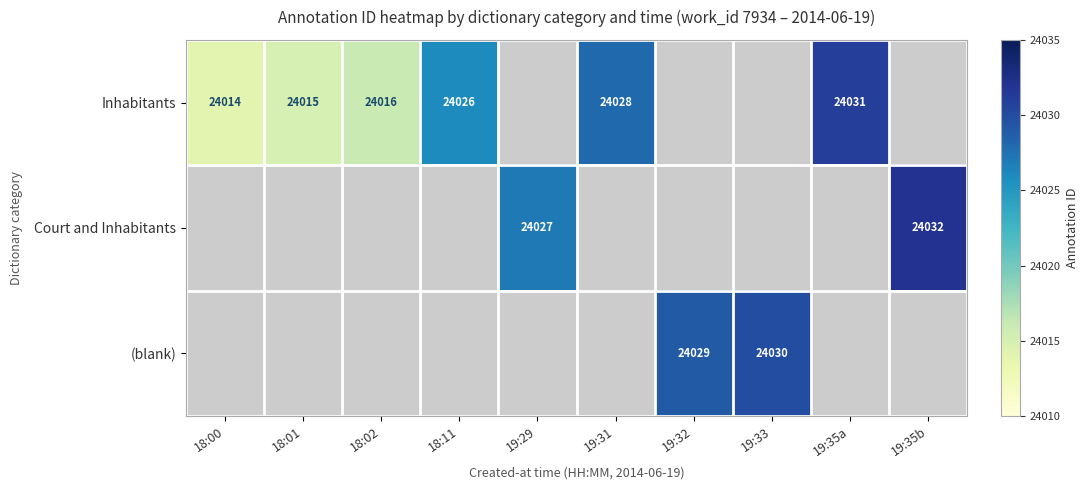

What is the minimum value shown in the chart?

24014.0